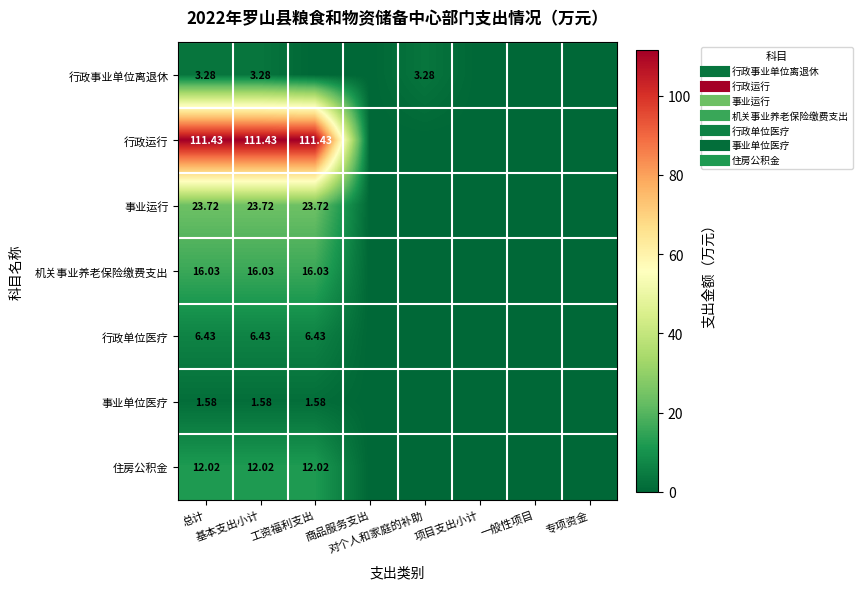

At which category is the sum across all series the highest?

总计